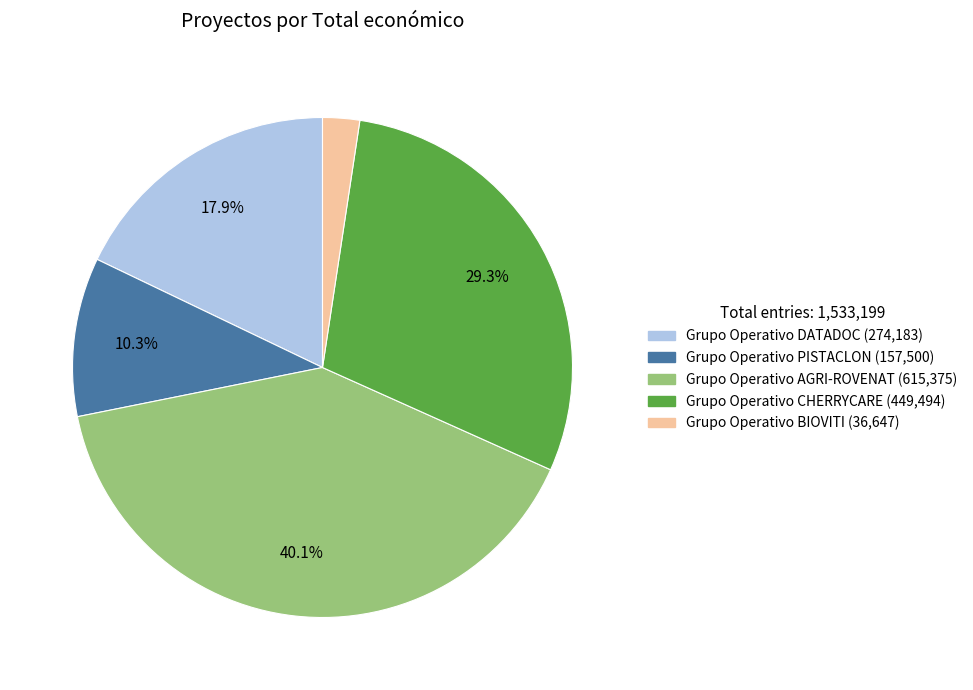

To the nearest percent, what is the difference between the largest and smallest slice percentages?

38%